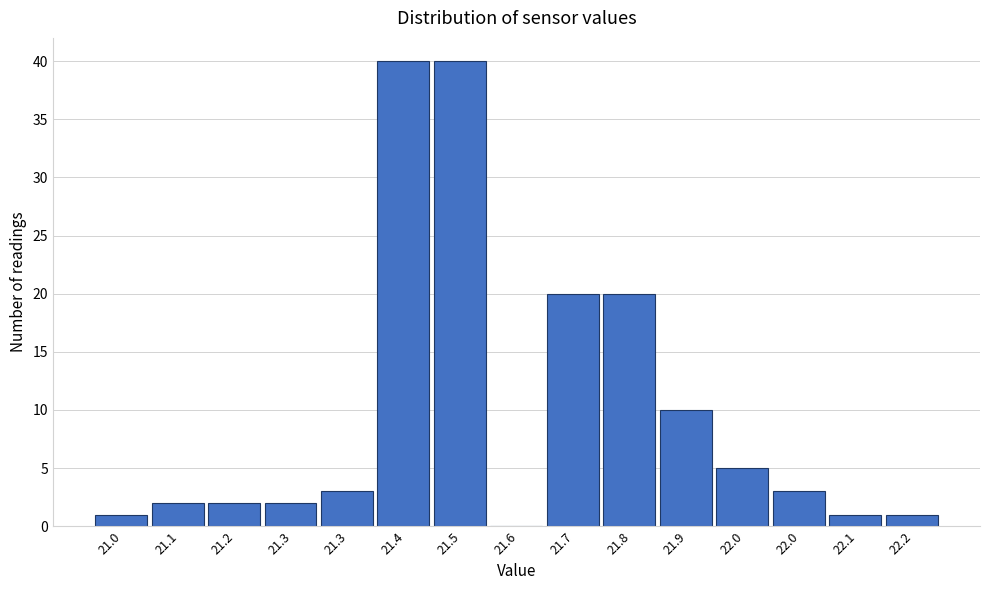

How many values are above zero?

14